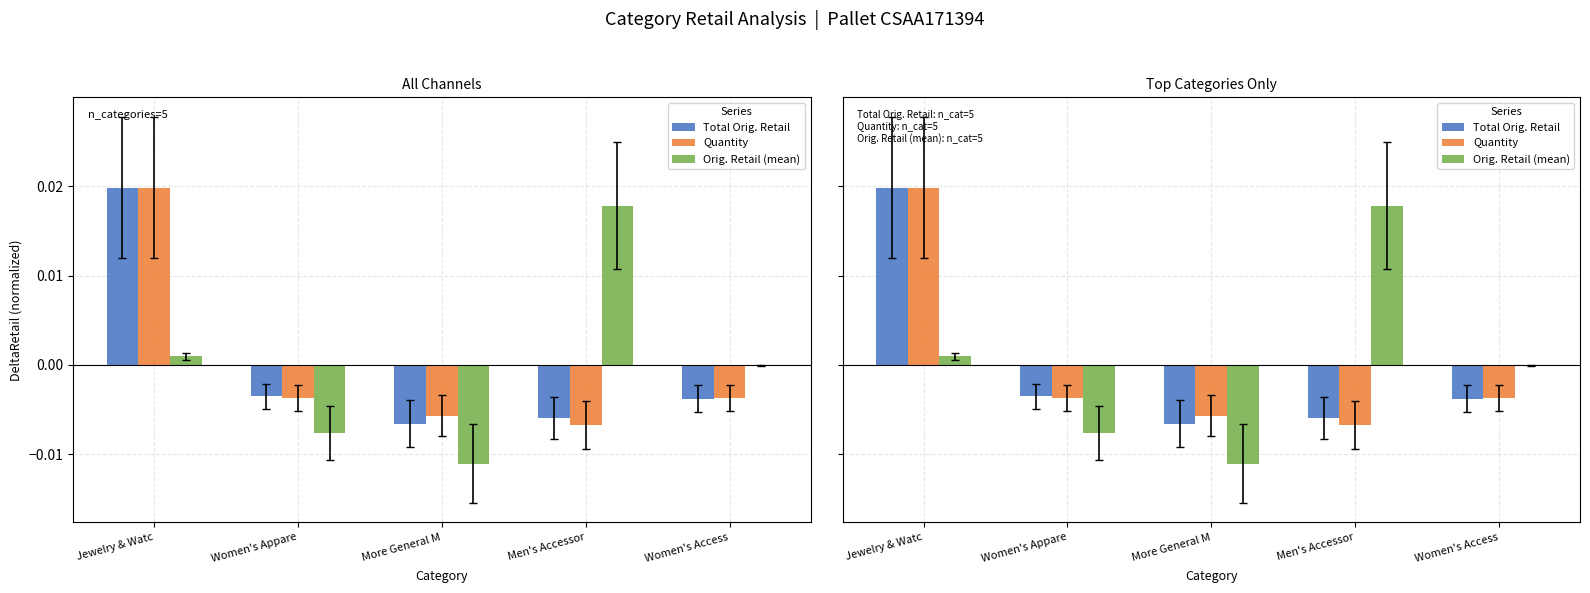

At which label is Quantity closest to 0?

Women's Appare